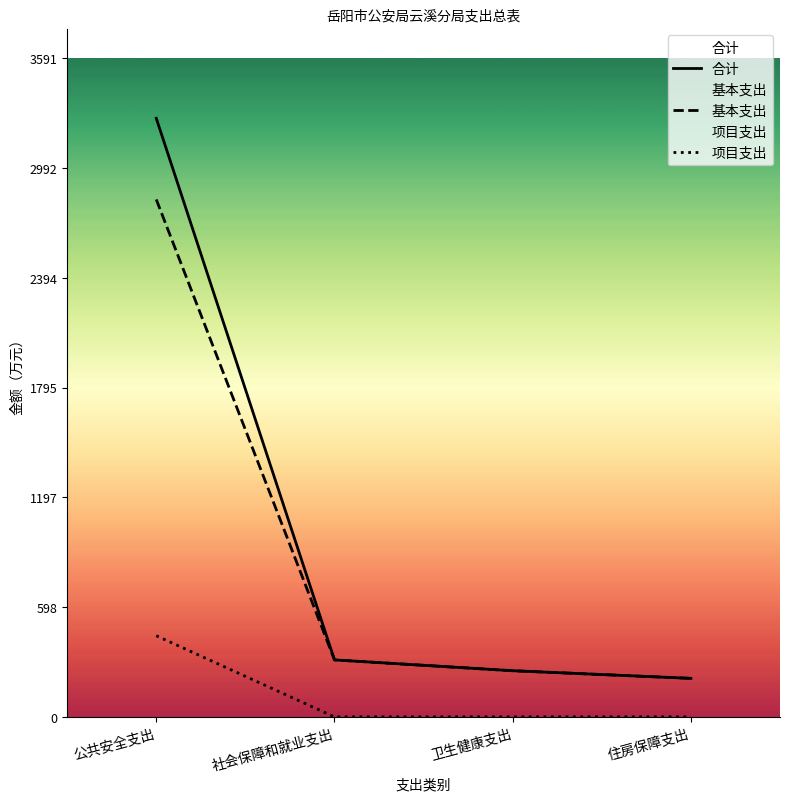

What is the sum of the 基本支出 values at 社会保障和就业支出 and 住房保障支出?

520.7